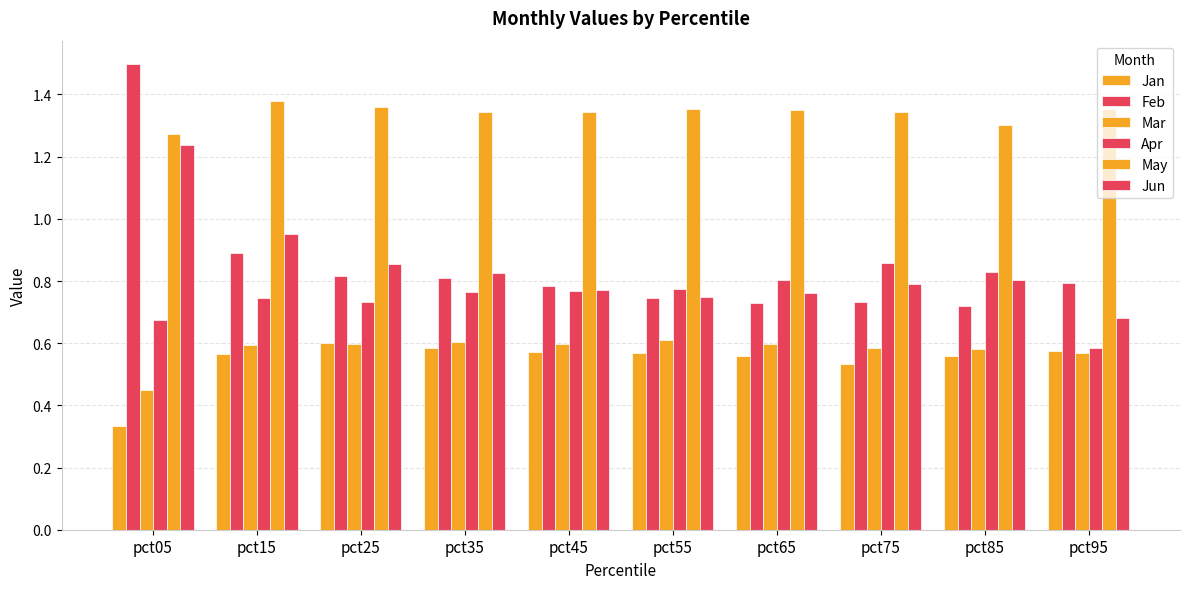

What is the value of the Feb bar at the 9th from the left?

0.7